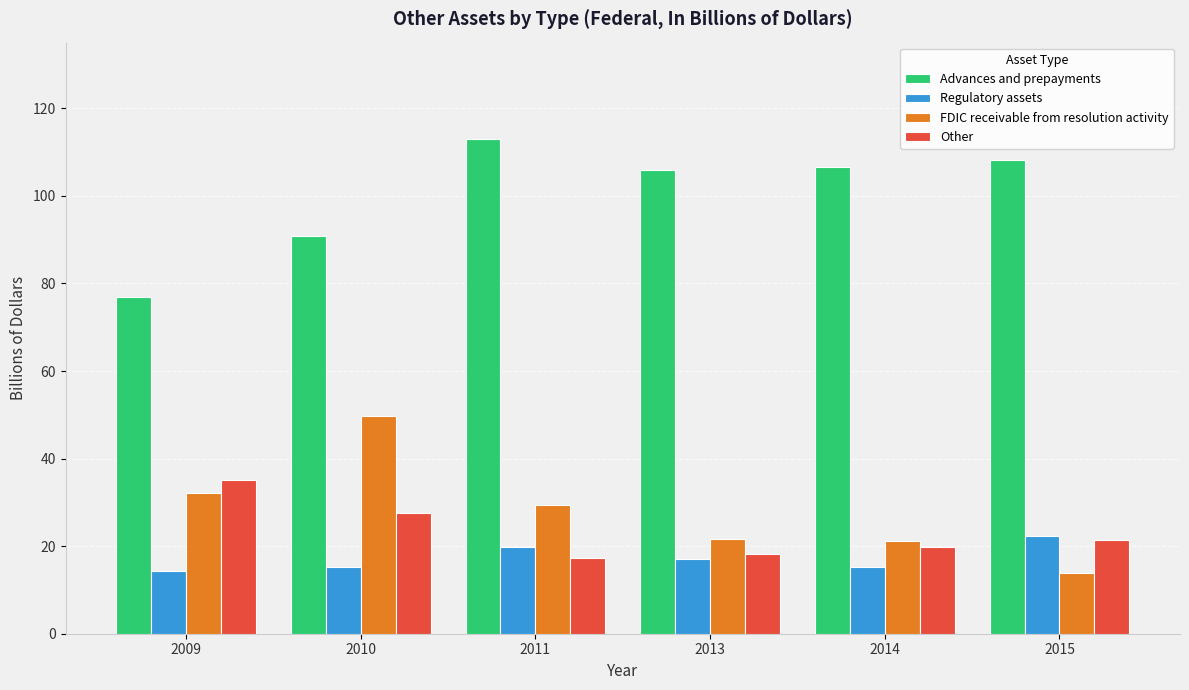

What is the difference between the Advances and prepayments values at 2015 and 2010?

17.3